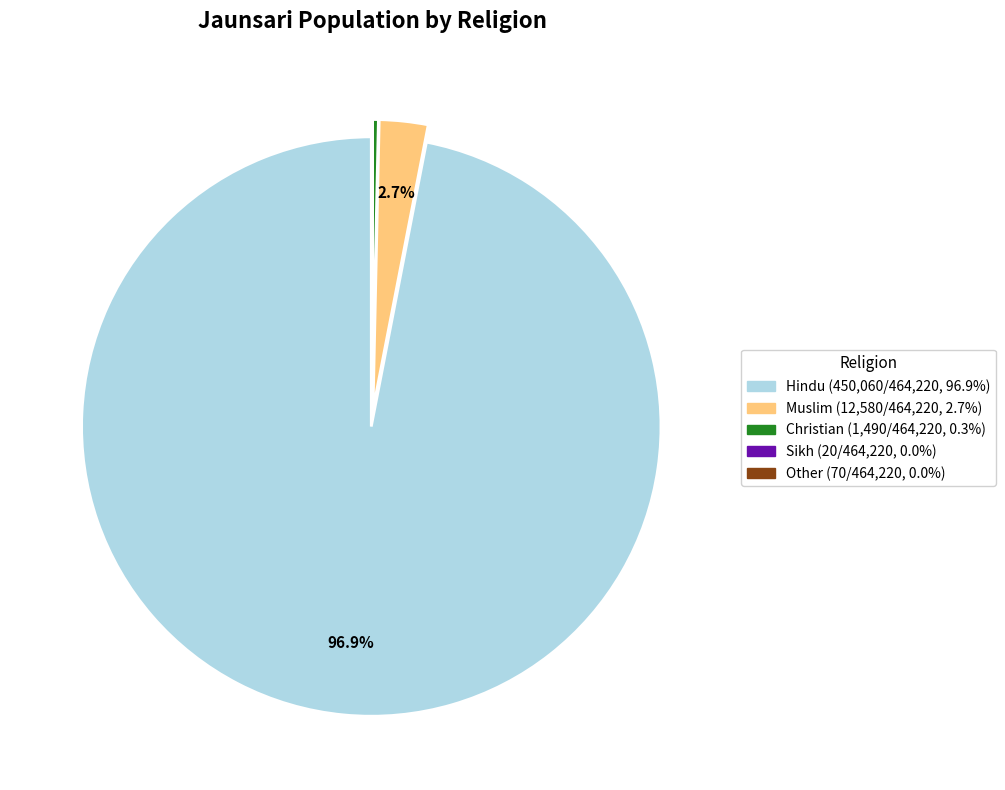

Is there any slice that represents more than half of the pie?

Yes